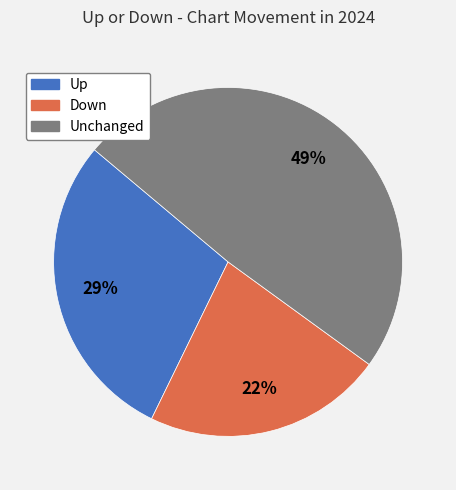

Is there a majority slice in this chart?

No